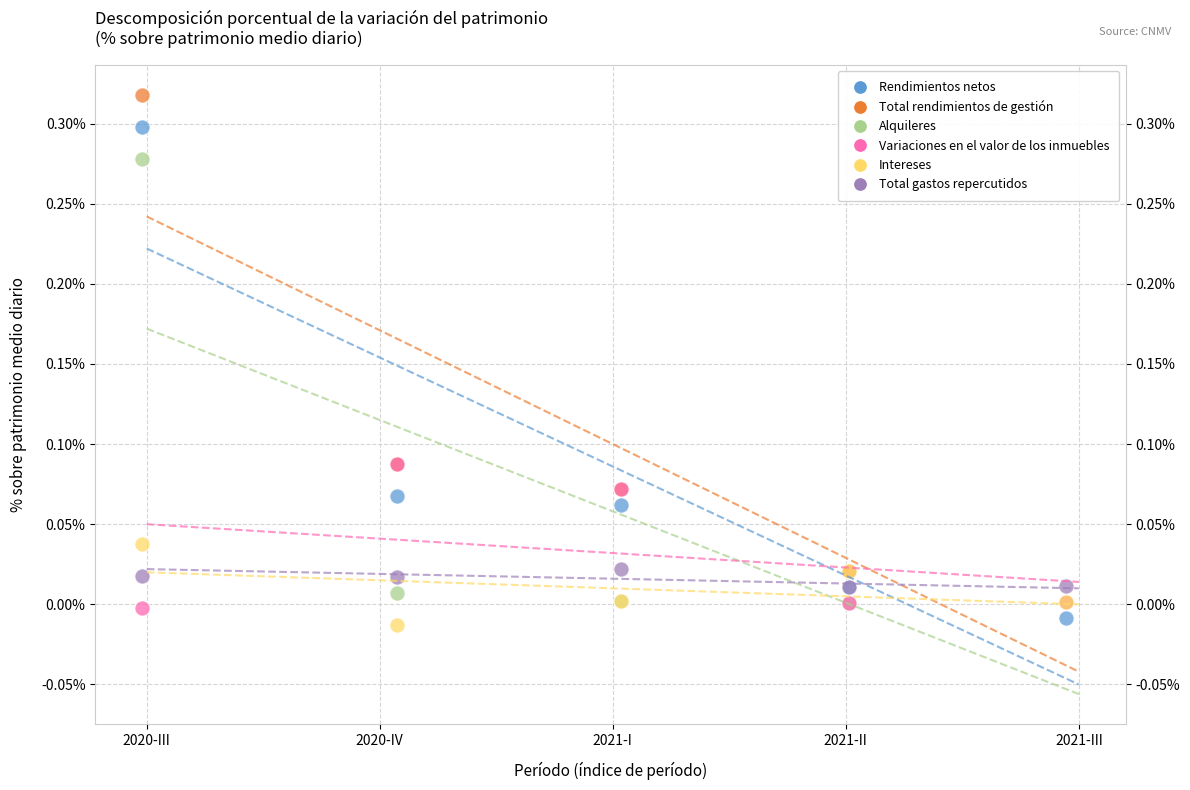

Which series contains the highest Y value?

Total rendimientos de gestión